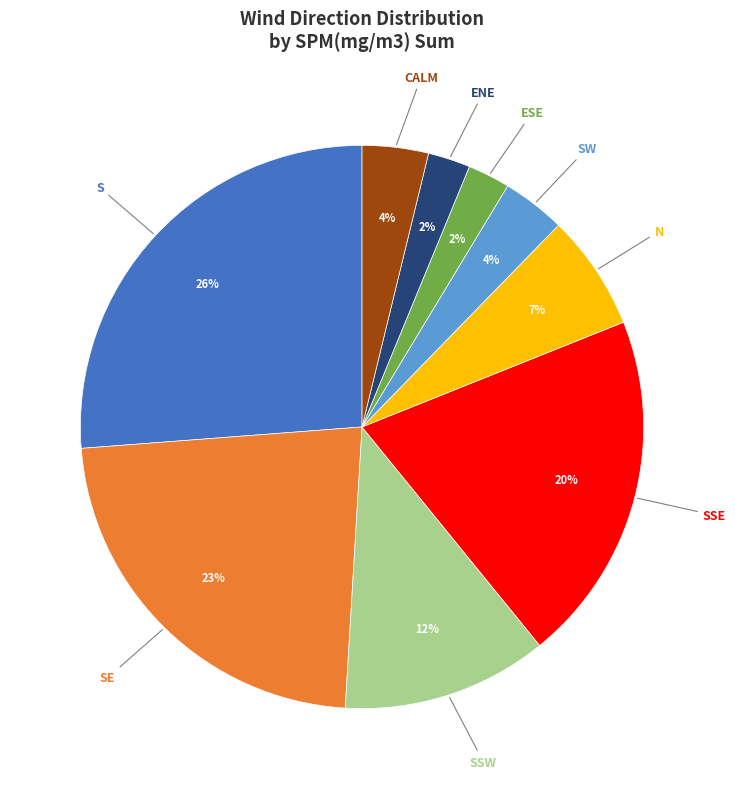

True or false: SSW accounts for 12% of the total.

True